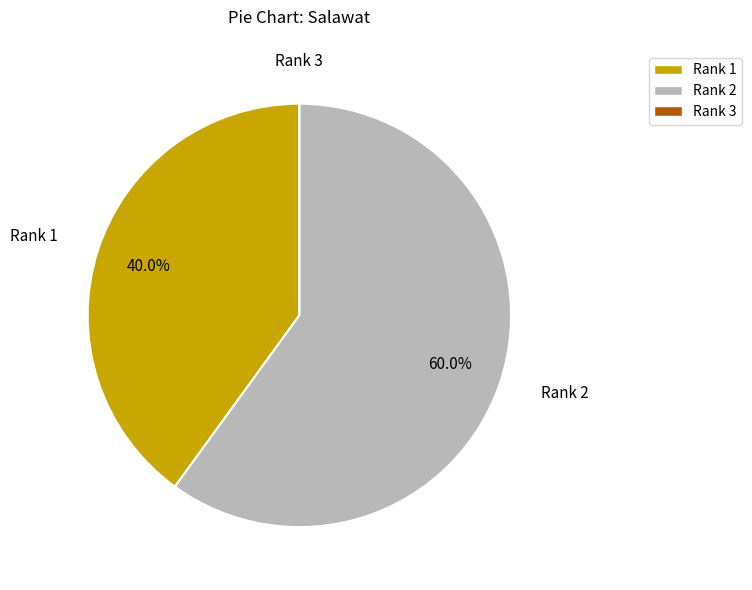

What is the majority slice?

Rank 2